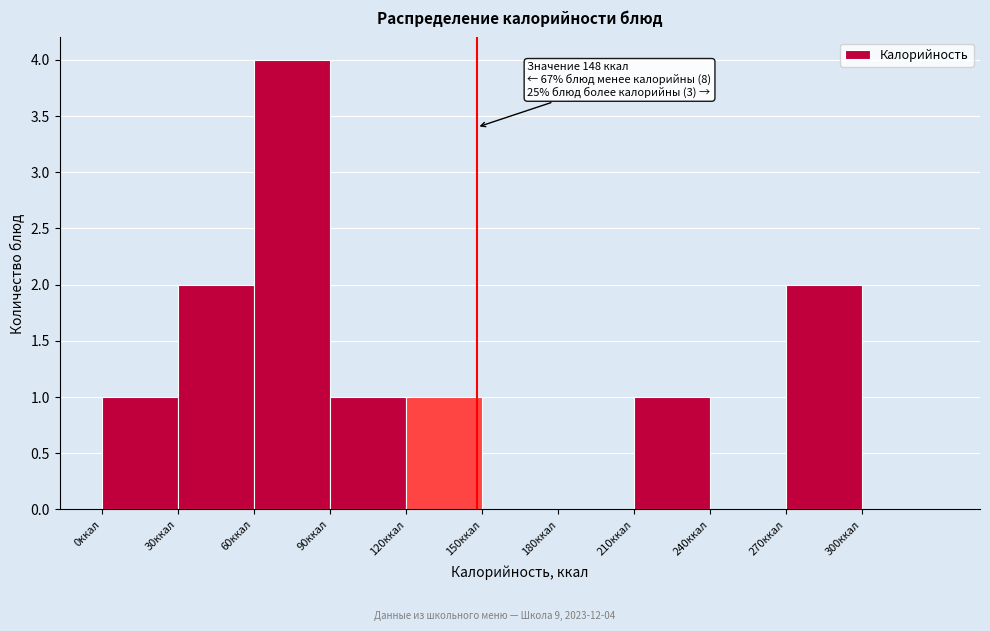

Which range on the x-axis has the tallest bar?

60 to 90